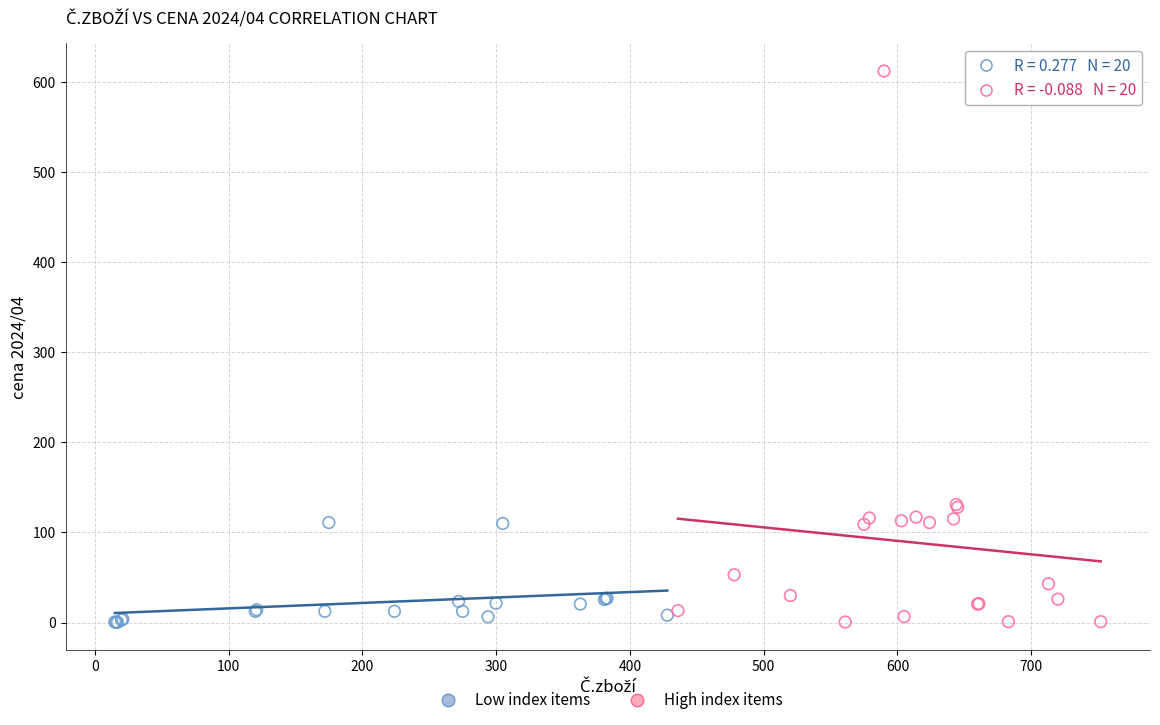

Which series has the largest Y range (max minus min)?

High index items